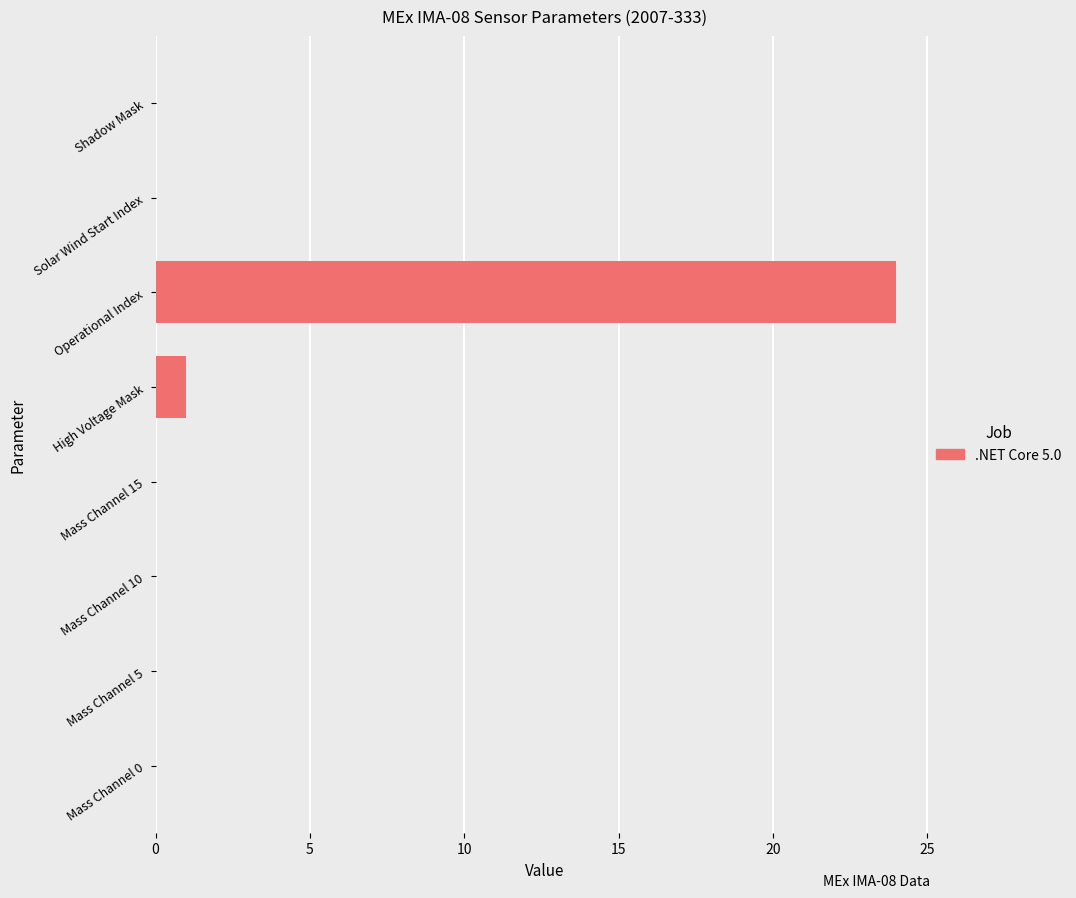

Reading bottom to top, extract all data points from this chart.

Mass Channel 0=0	Mass Channel 5=0	Mass Channel 10=0	Mass Channel 15=0	High Voltage Mask=1	Operational Index=24	Solar Wind Start Index=0	Shadow Mask=0